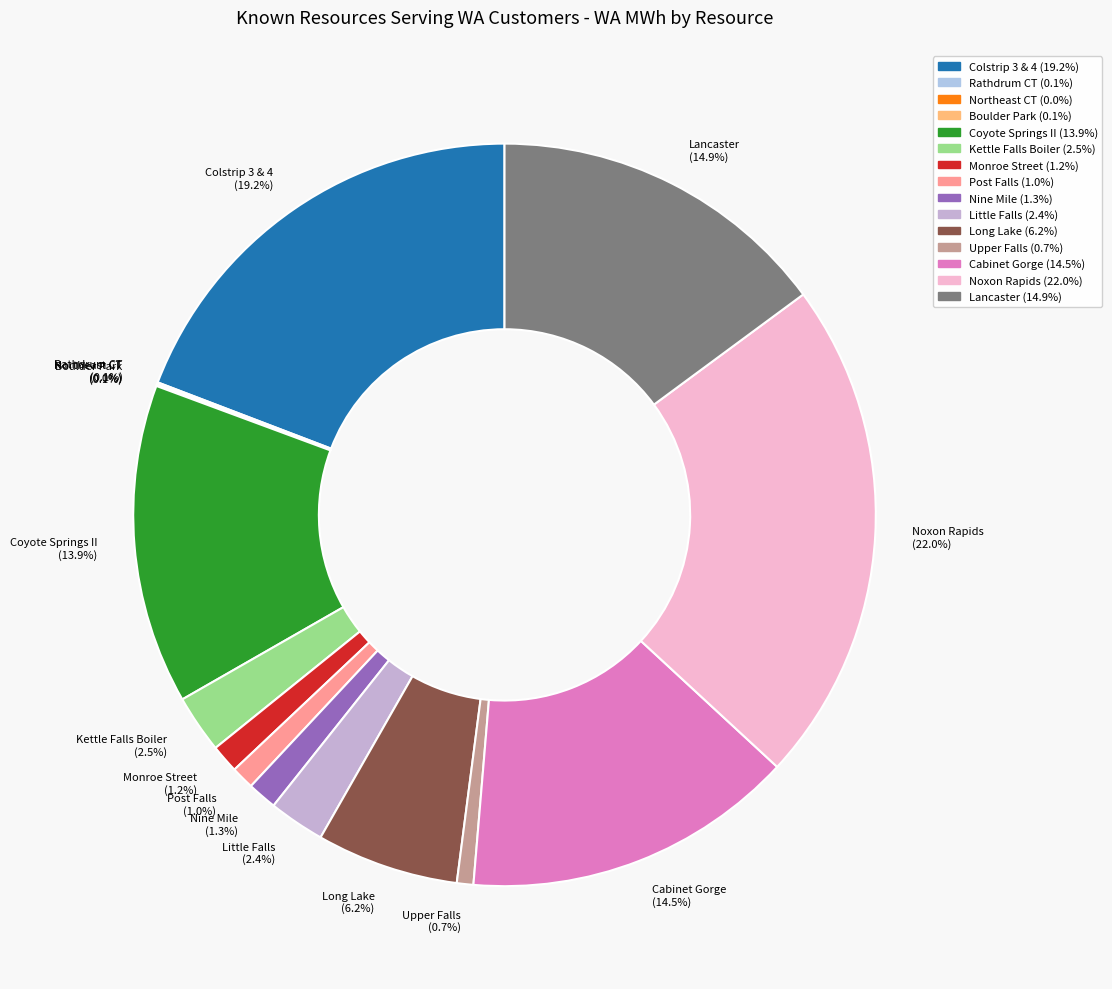

What percentage is the Colstrip 3 & 4 slice, to the nearest percent?

19%